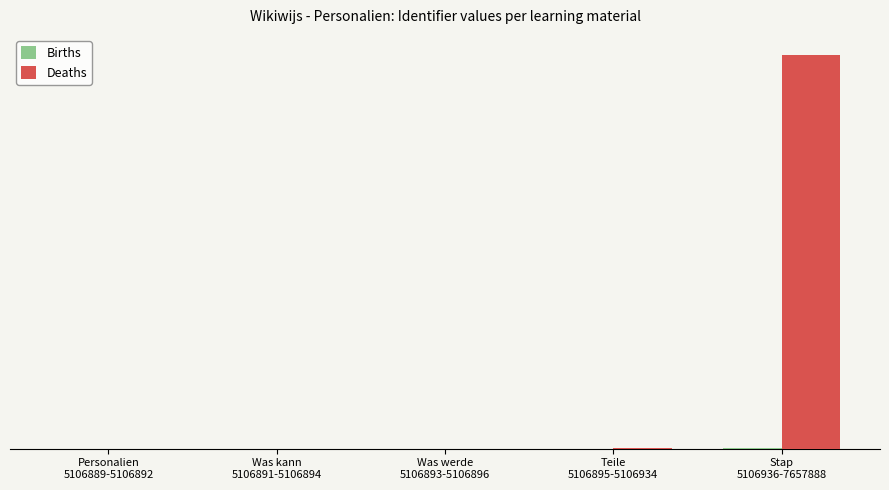

How many distinct data groups are displayed?

2